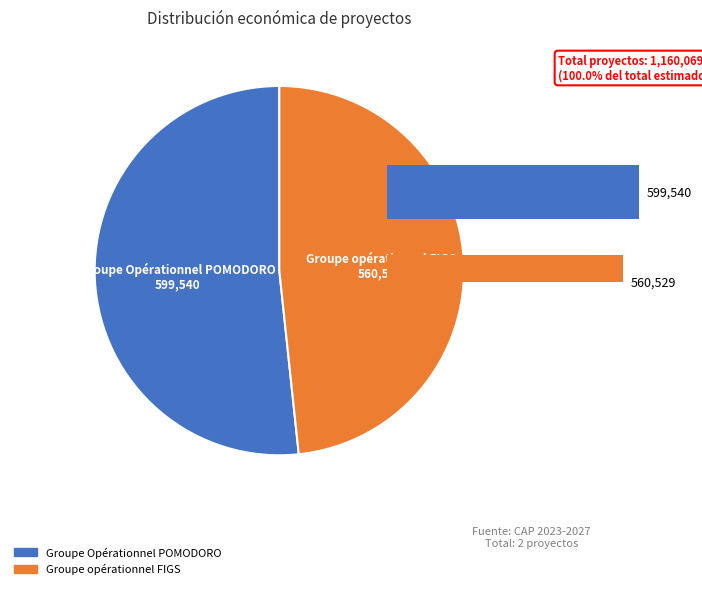

The Groupe opérationnel FIGS slice represents 43% of the pie. True or false?

False